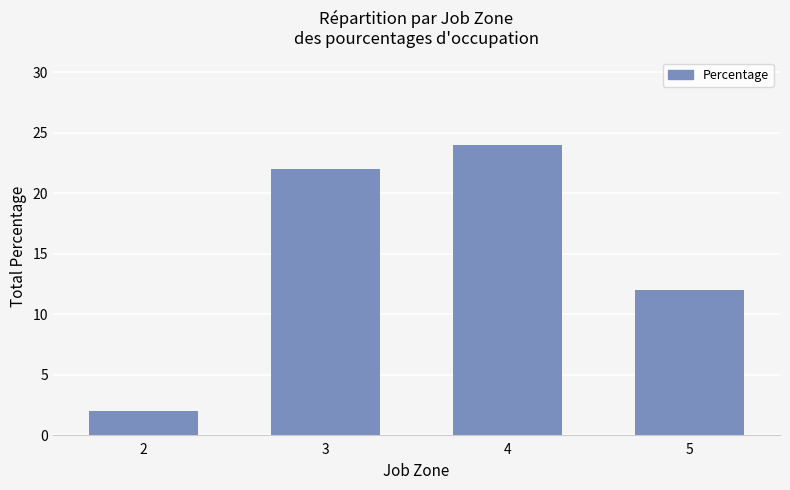

What is the change in value from 2 to 5?

+10